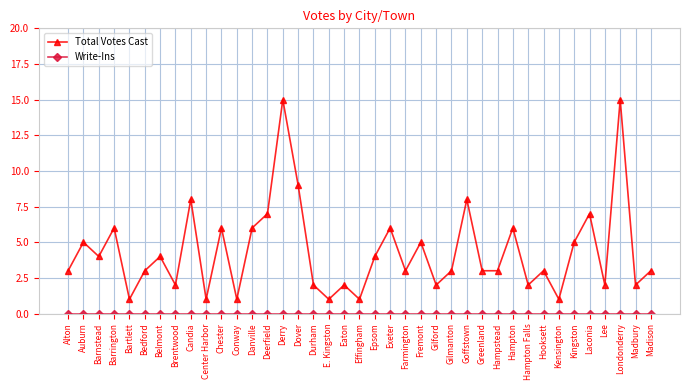

The value of Total Votes Cast at Goffstown is 8. True or false?

True